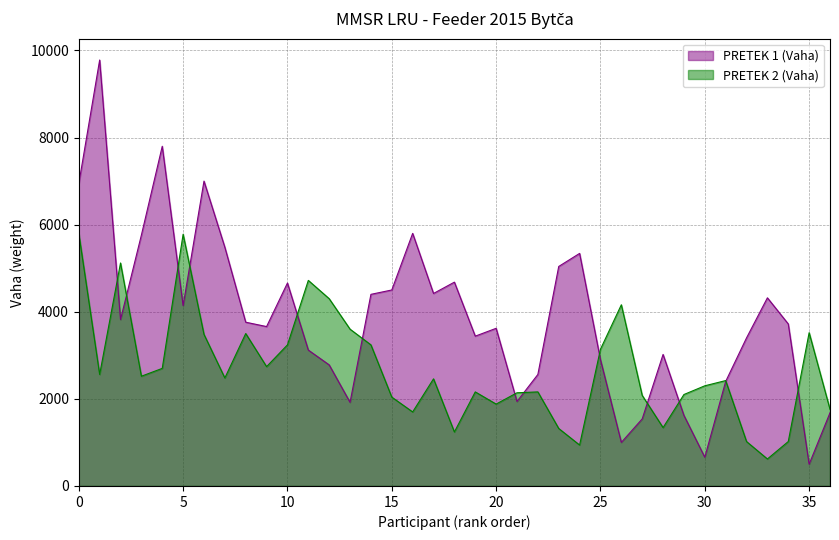

Which series has the largest range (max minus min)?

PRETEK 1 (Vaha)